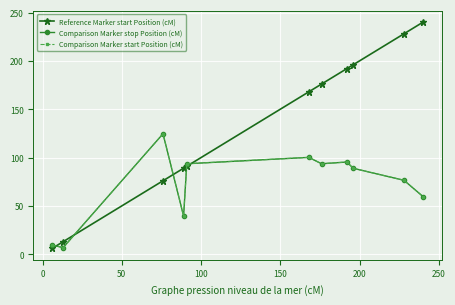

What is the sum of all Comparison Marker stop Position (cM) values?

788.5